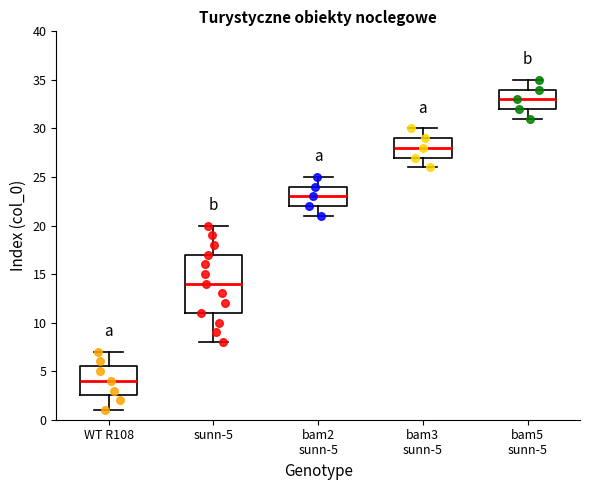

Which box is the tallest, from its lower edge to its upper edge?

sunn-5